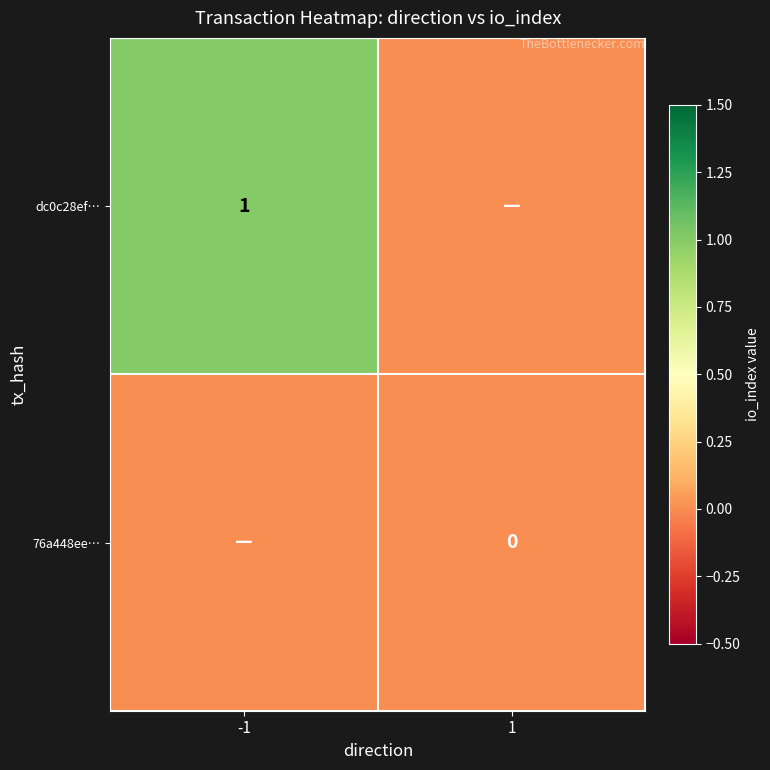

The value of dc0c28ef… at -1 is 2. True or false?

False